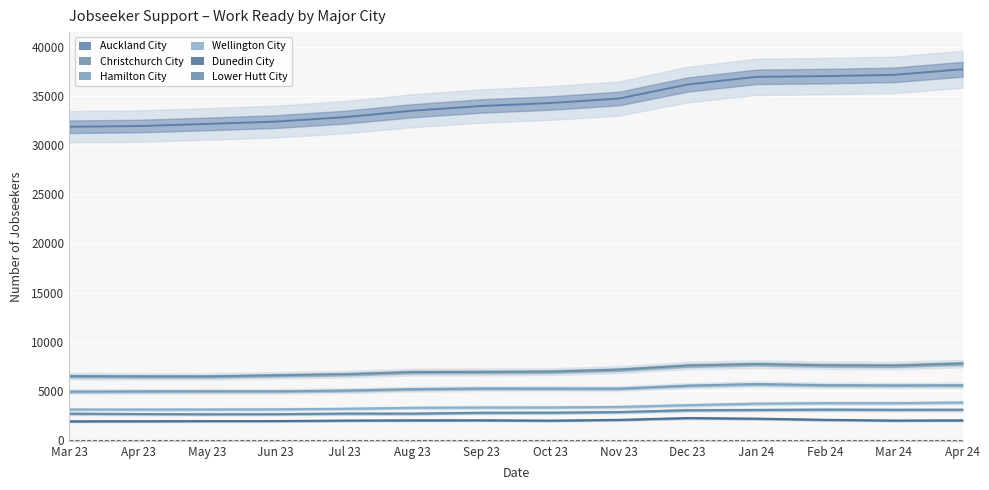

What position from the left is Aug 23?

6